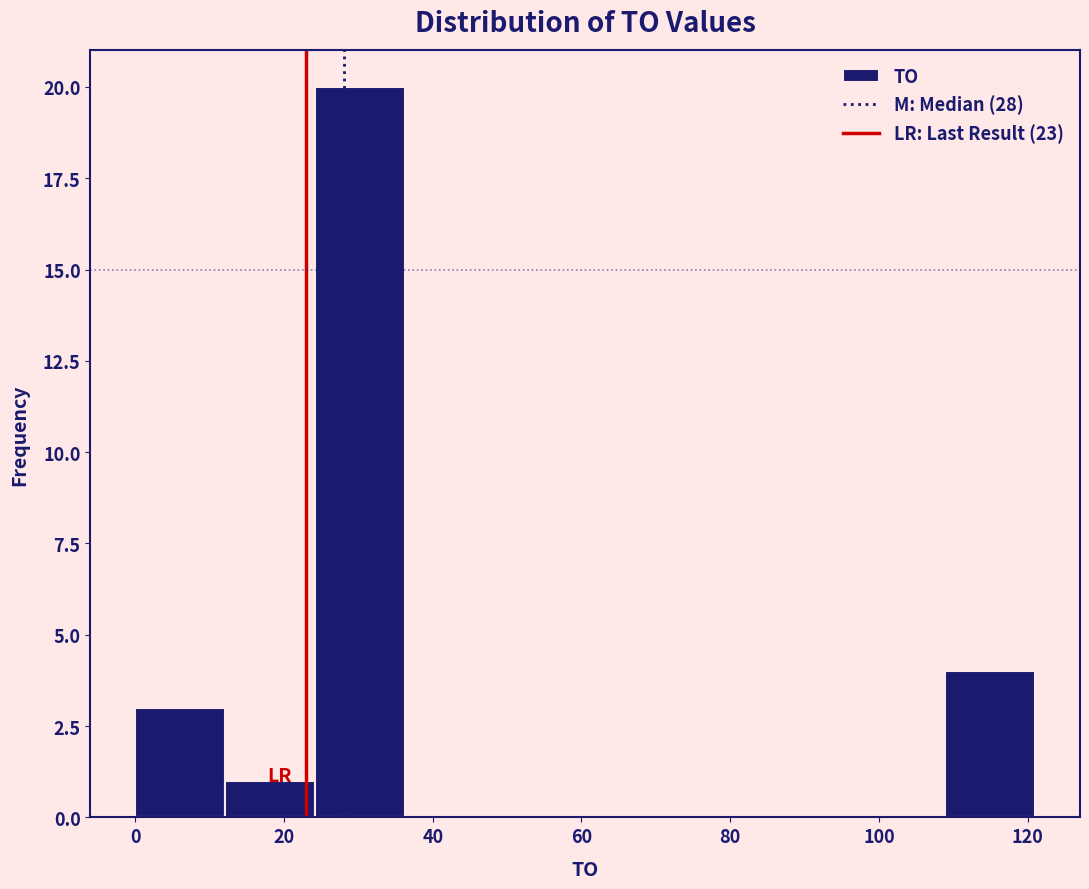

How tall is the bar that spans 108 to 122 on the x-axis? Neither the bar edges nor the heights are printed on the chart, so give them approximately, as read against the axes.

4